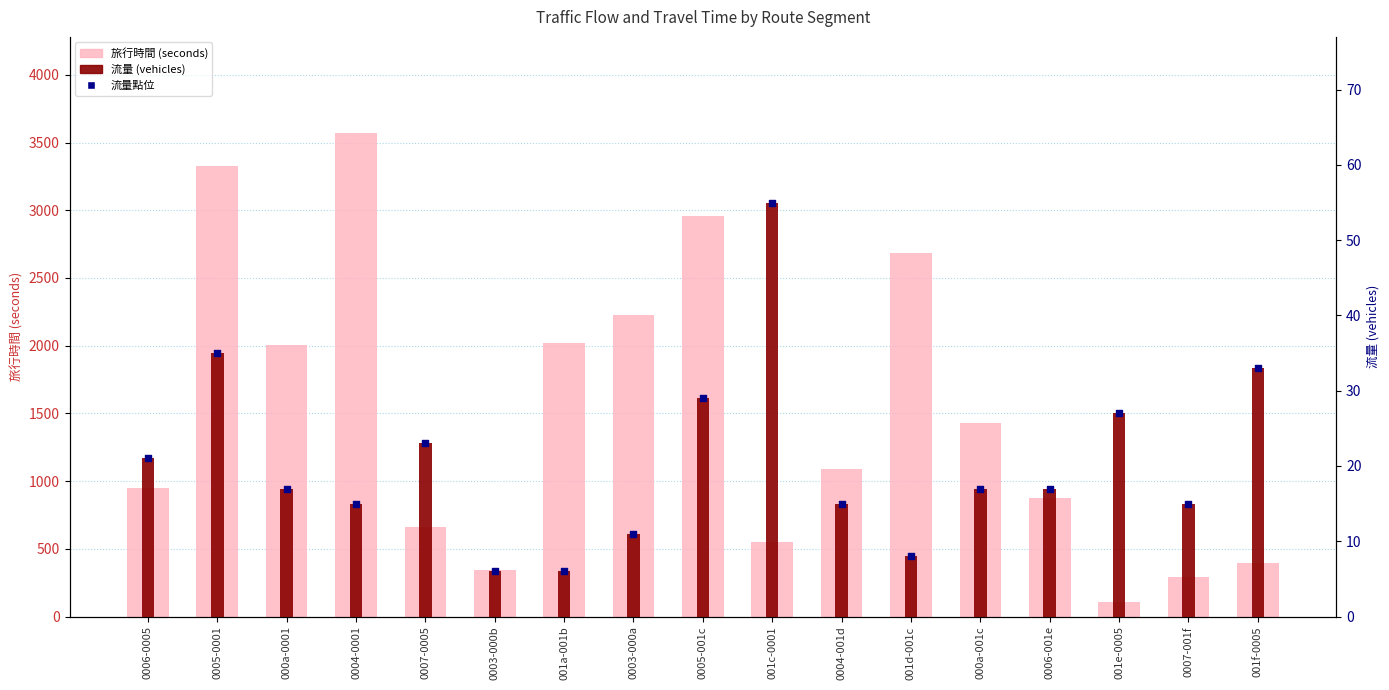

What are all the series names shown in the legend?

旅行時間, 流量, 流量點位